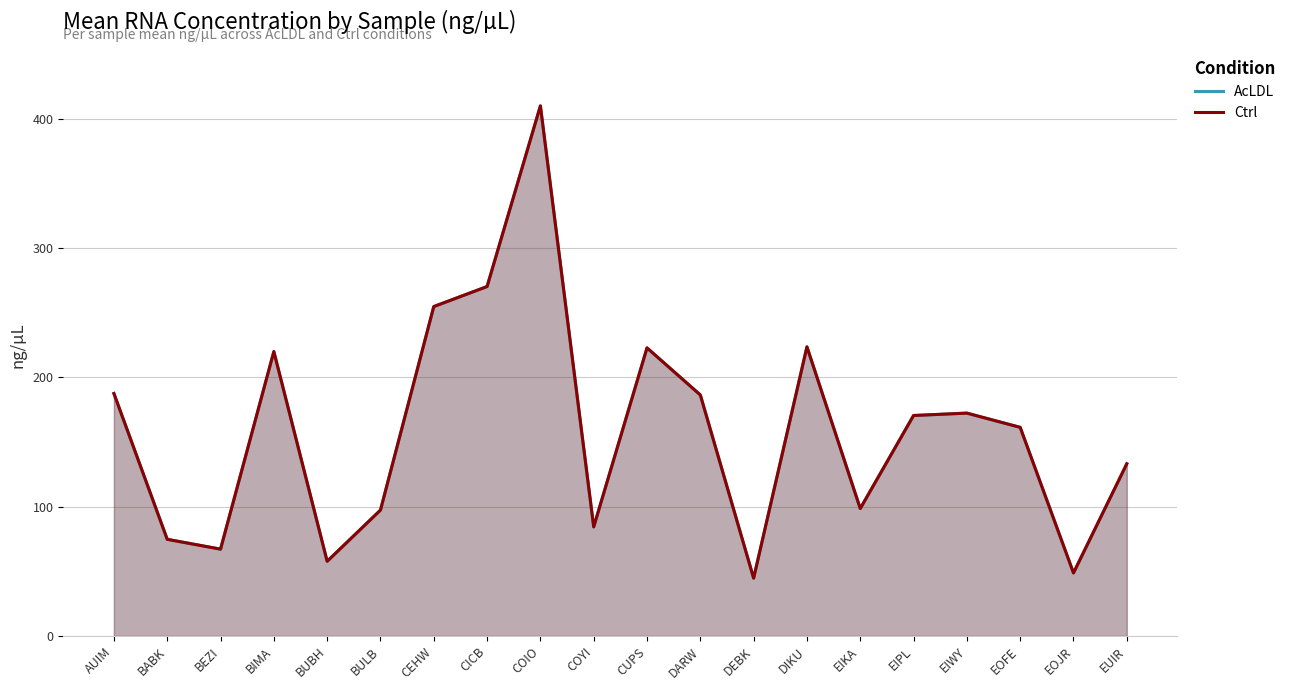

Reading left to right, extract all data points from this chart.

AcLDL: 187.5	74.8	67.2	219.9	57.8	97.3	254.8	270.2	409.9	84.3	222.8	186.4	44.7	223.6	98.5	170.5	172.3	161.3	48.8	133.2
Ctrl: 187.5	74.8	67.2	219.9	57.8	97.3	254.8	270.2	409.9	84.3	222.8	186.4	44.7	223.6	98.5	170.5	172.3	161.3	48.8	133.2